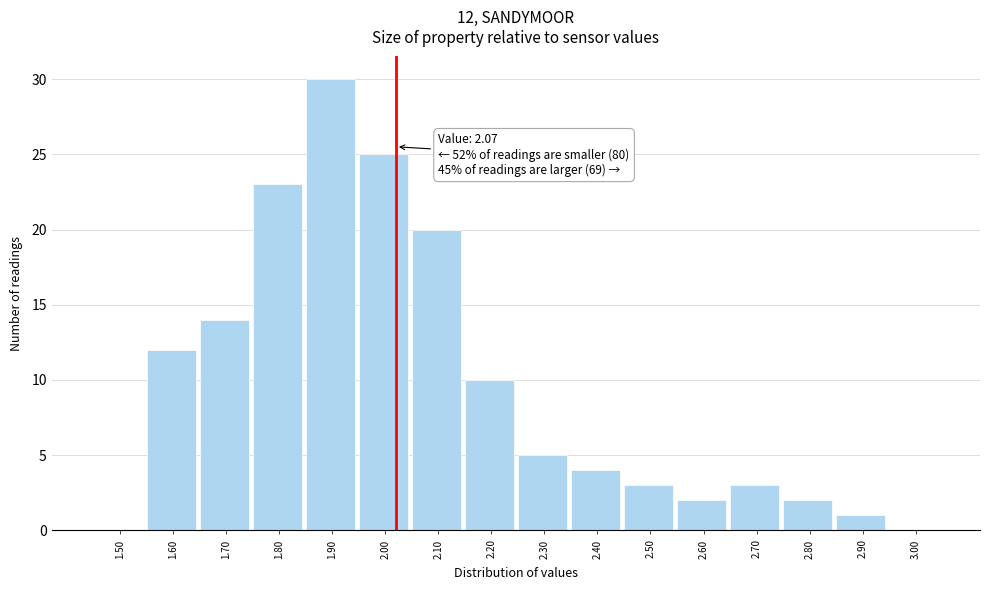

Reading left to right, extract all data points from this chart.

1.50=0	1.60=12	1.70=14	1.80=23	1.90=30	2.00=25	2.10=20	2.20=10	2.30=5	2.40=4	2.50=3	2.60=2	2.70=3	2.80=2	2.90=1	3.00=0